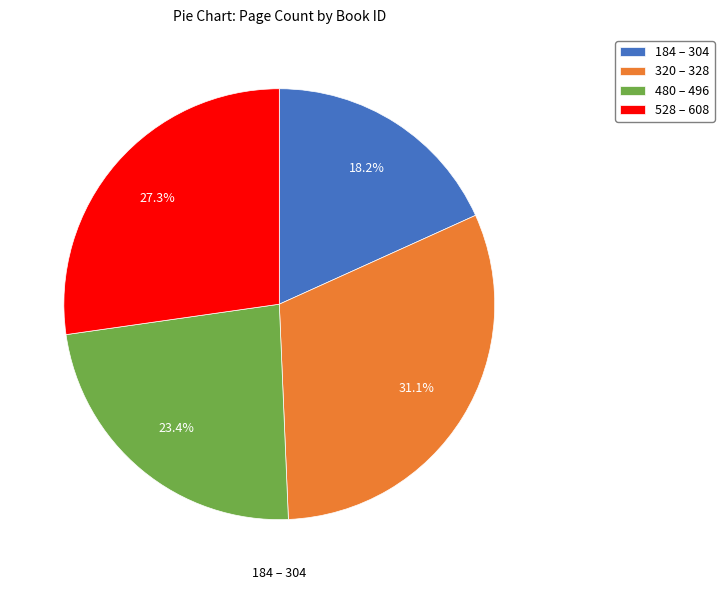

Is there a majority slice in this chart?

No